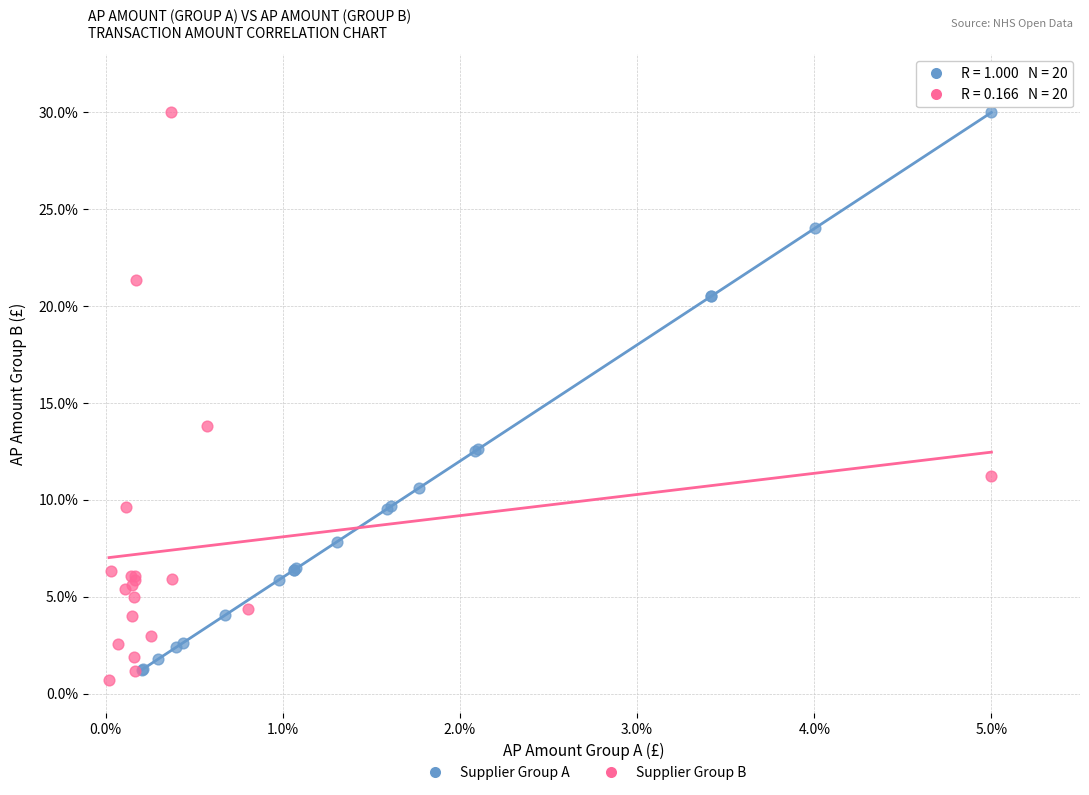

Which series contains the lowest Y value?

Supplier Group B